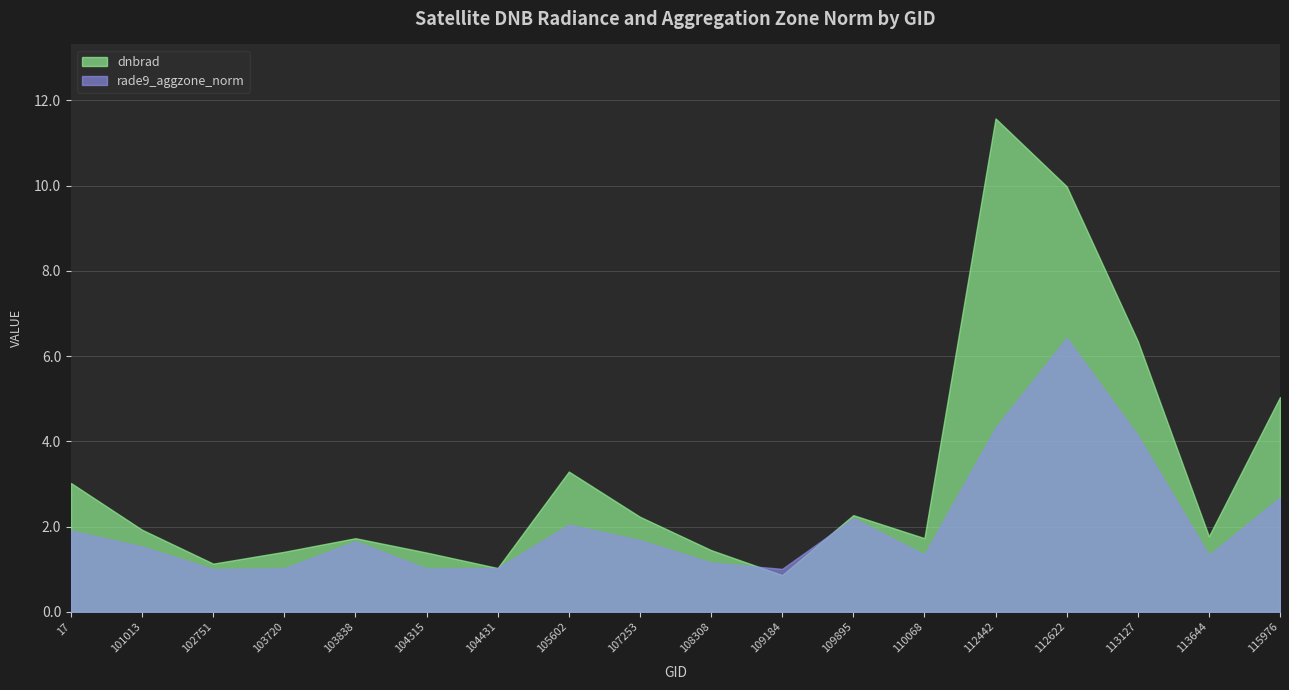

What are all the series names shown in the legend?

dnbrad, rade9_aggzone_norm